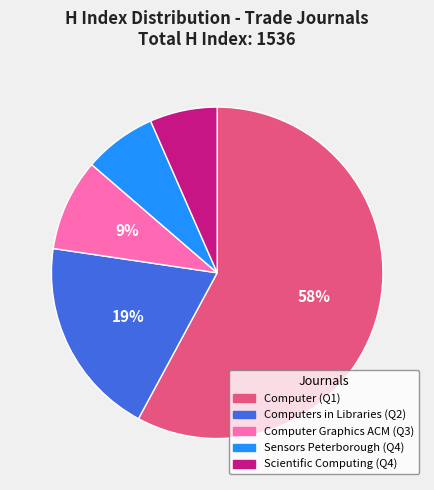

Is Computer (Q1) the majority of the pie?

Yes